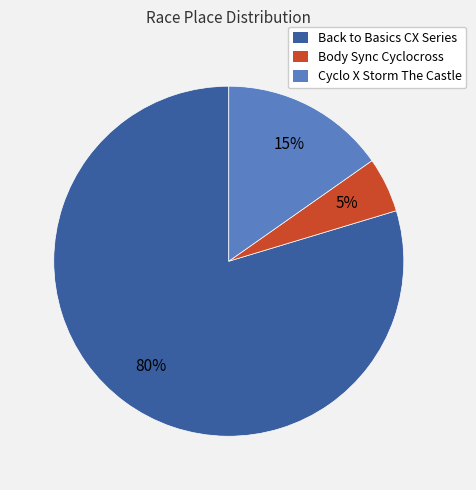

Count the number of slices in the pie.

3